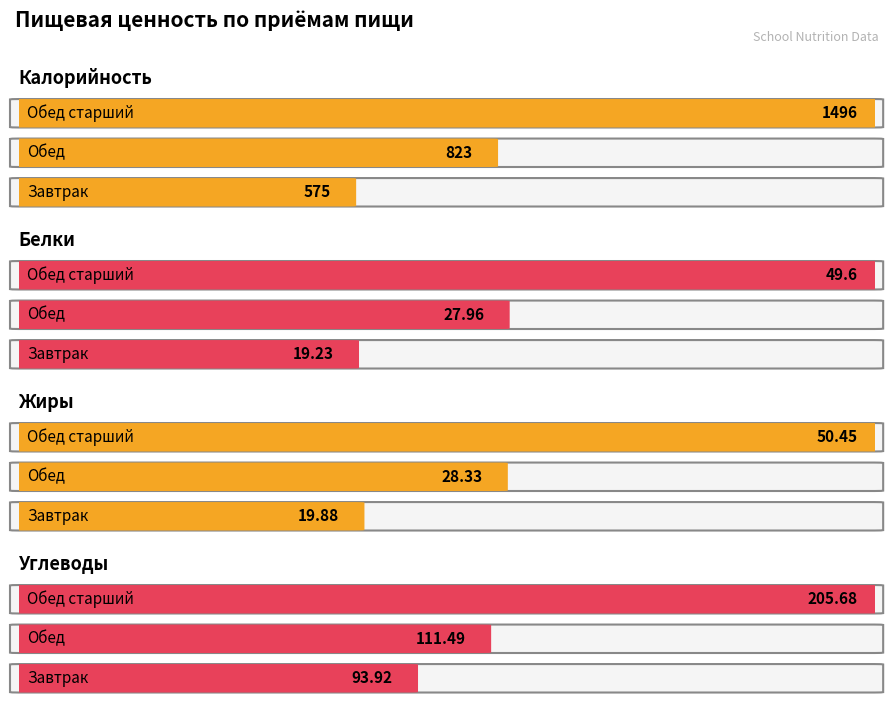

Count the number of categories in the chart.

3